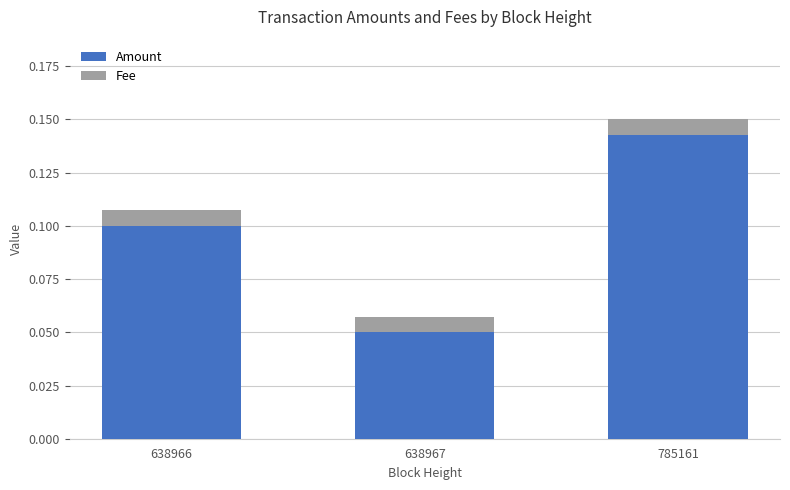

At which label does Amount reach its peak?

785161